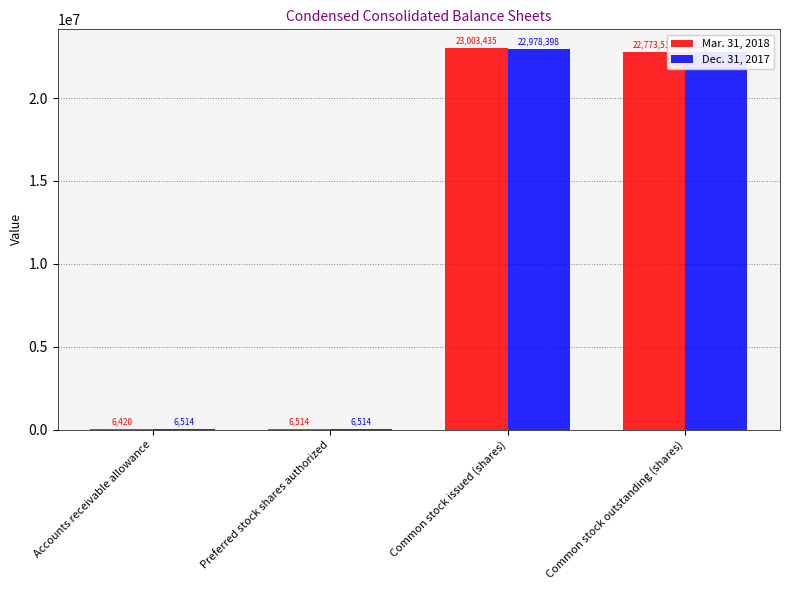

Where is Mar. 31, 2018 nearest to the value 11504927?

Common stock outstanding (shares)